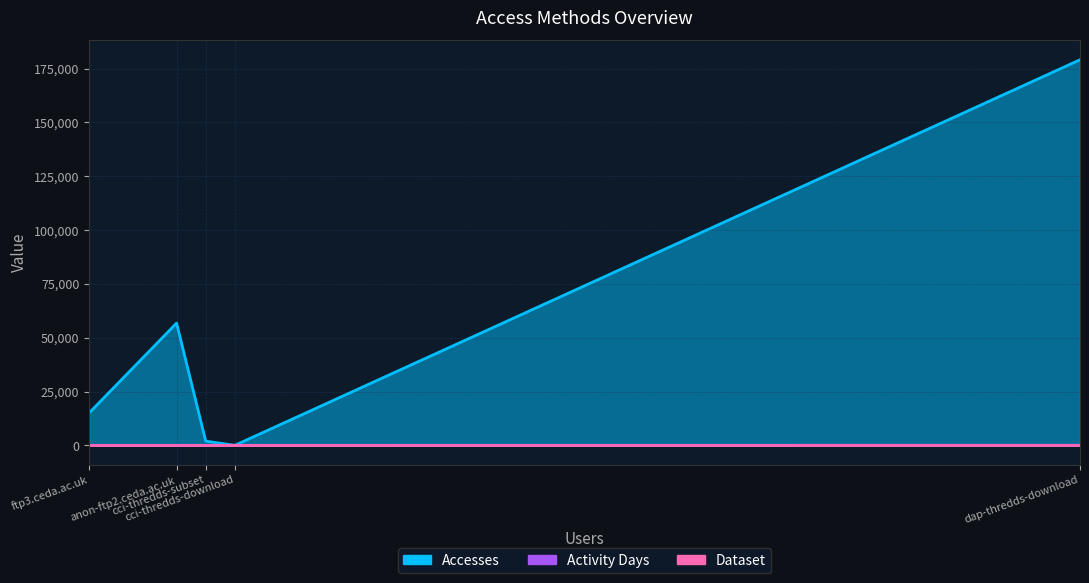

What is the total value across all series at cci-thredds-download?

20